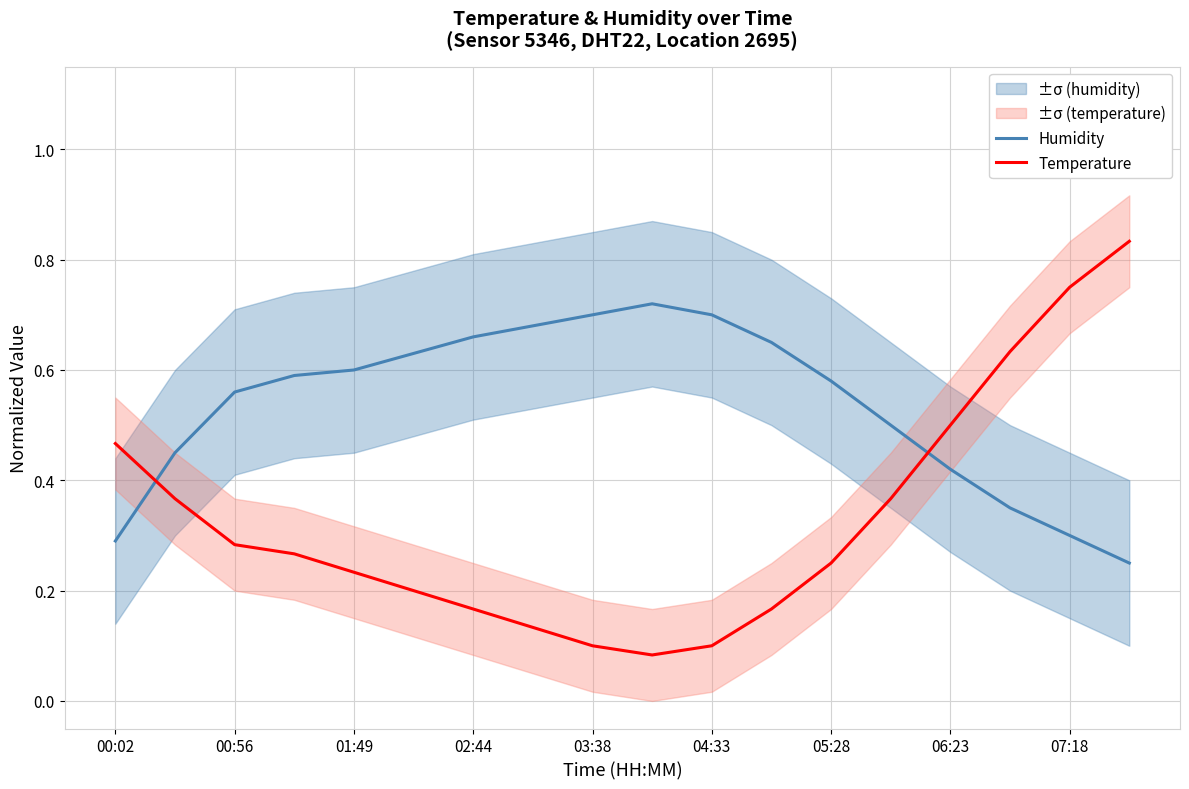

How many intersections are there between Humidity and Temperature?

2